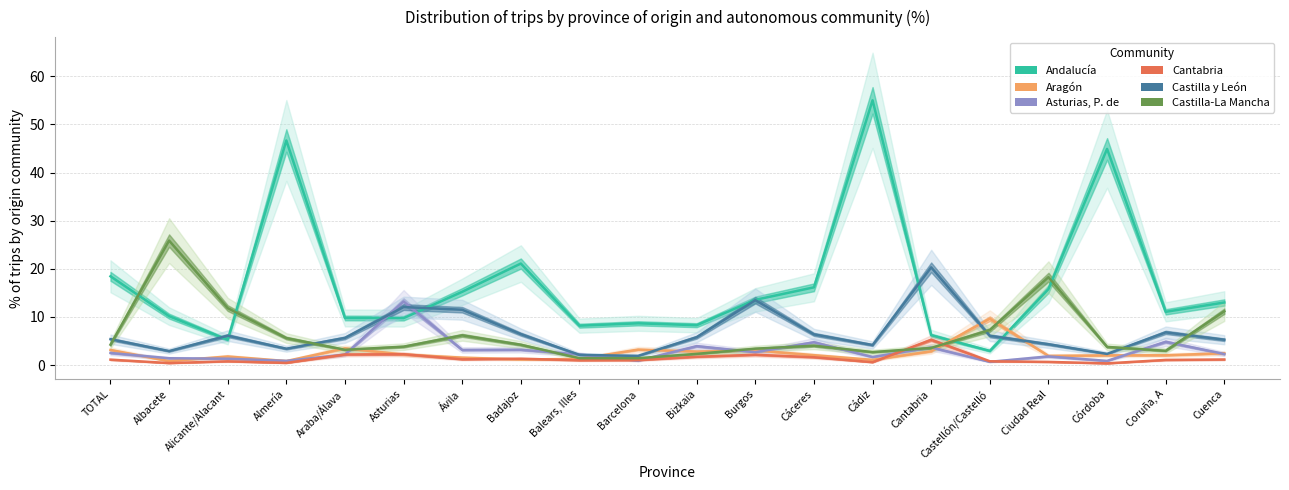

What is the label of the 20th point from the left?

Cuenca